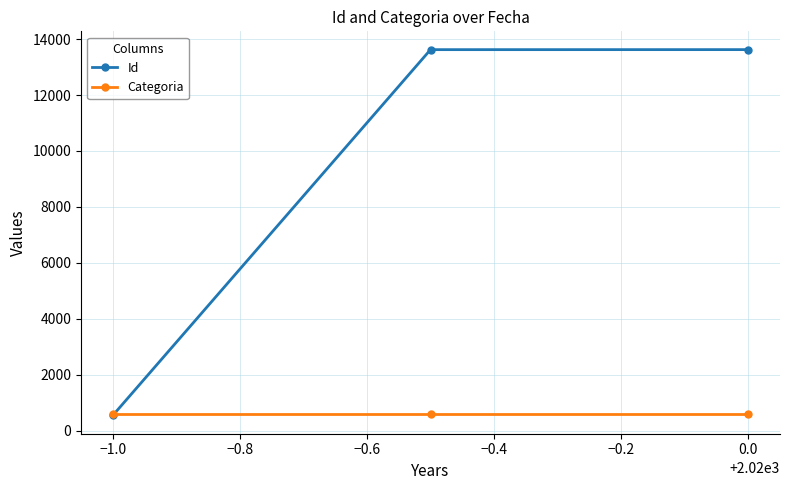

Which series has the widest spread of values?

Id